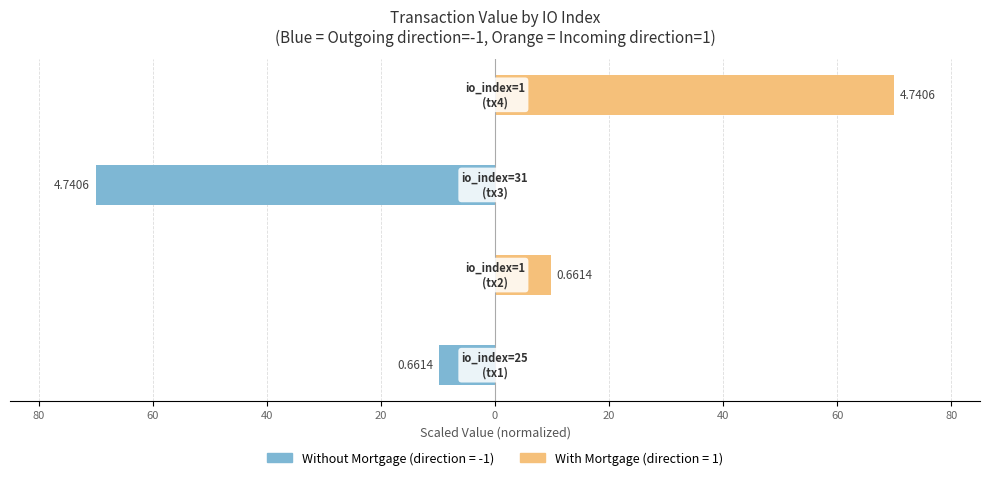

Between 80 and 40, which series saw the biggest shift?

Without Mortgage